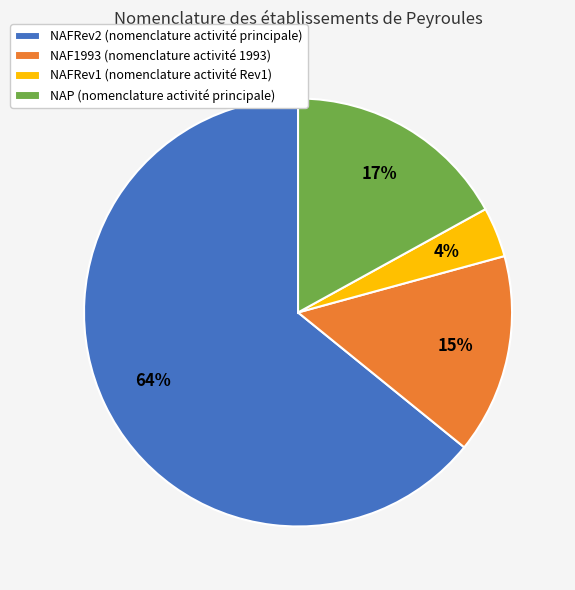

Do NAFRev1 and NAF1993 together represent more than half of the pie?

No